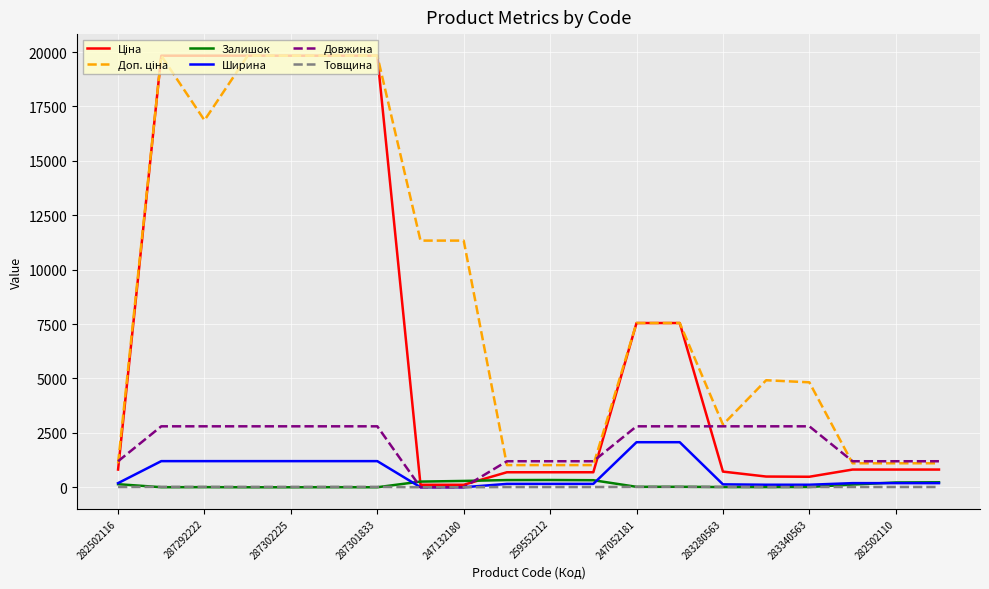

What is the maximum value shown in the chart?

19831.1